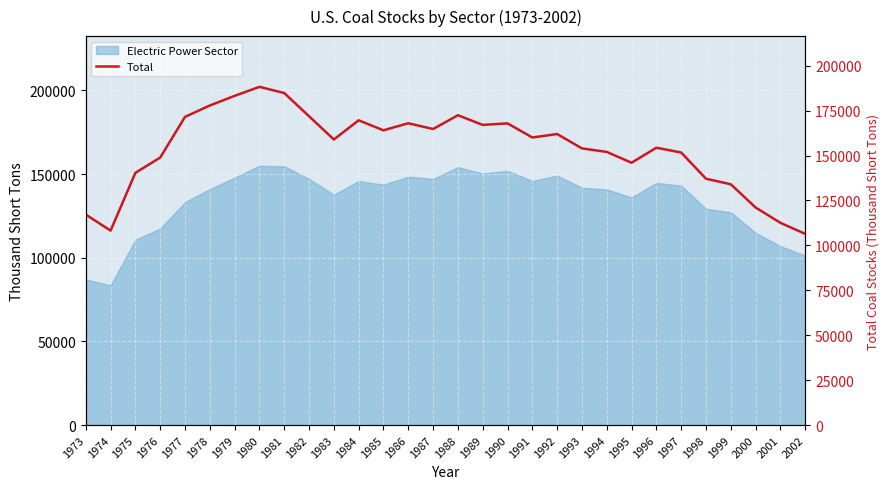

Reading left to right, extract all data points from this chart.

1973=117155	1974=108237	1975=140391	1976=148899	1977=171543	1978=177876	1979=183241	1980=188258	1981=184812	1982=171882	1983=158952	1984=169640	1985=164065	1986=168000	1987=164776	1988=172460	1989=167066	1990=167929	1991=160065	1992=161997	1993=153996	1994=152043	1995=146017	1996=154380	1997=151700	1998=137129	1999=134016	2000=121095	2001=112576	2002=106399